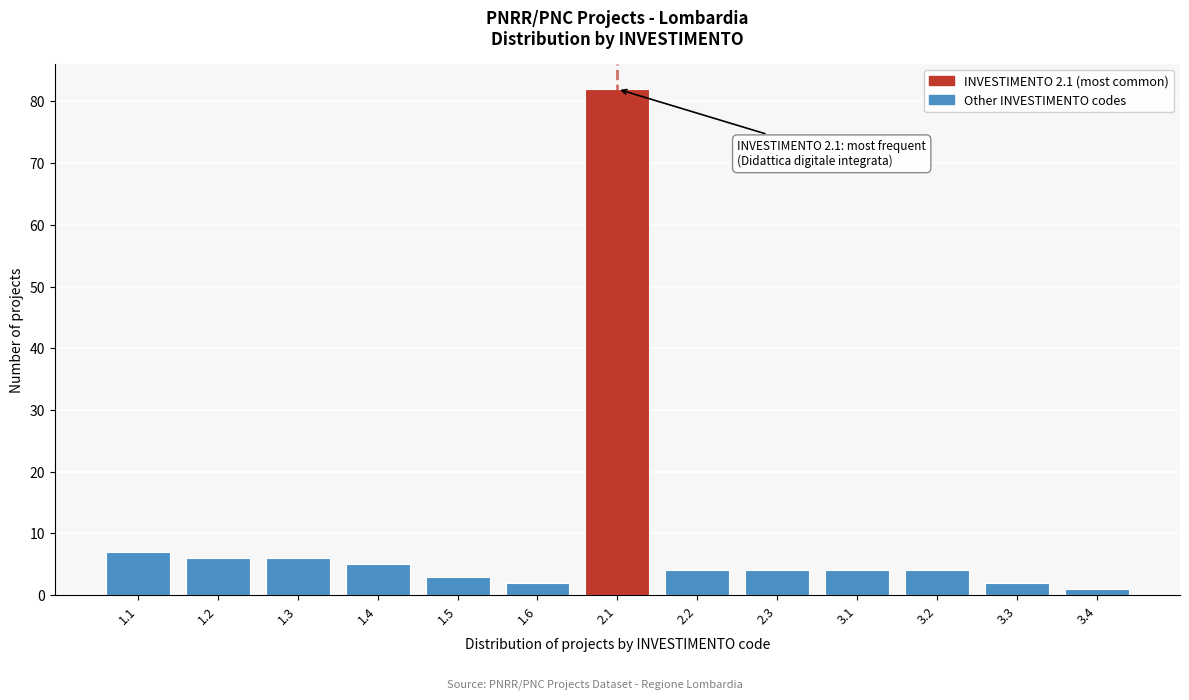

Reading left to right, transcribe all the data shown in this chart.

7	6	6	5	3	2	82	4	4	4	4	2	1